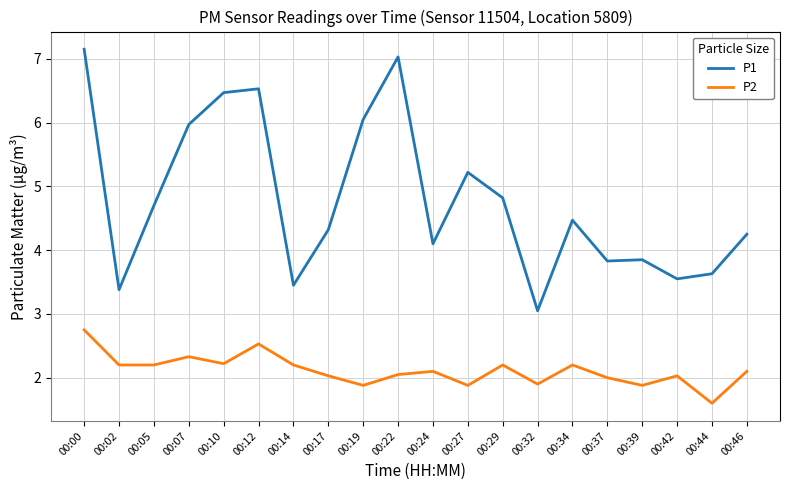

What value does the P1 series have at 00:37?

3.8